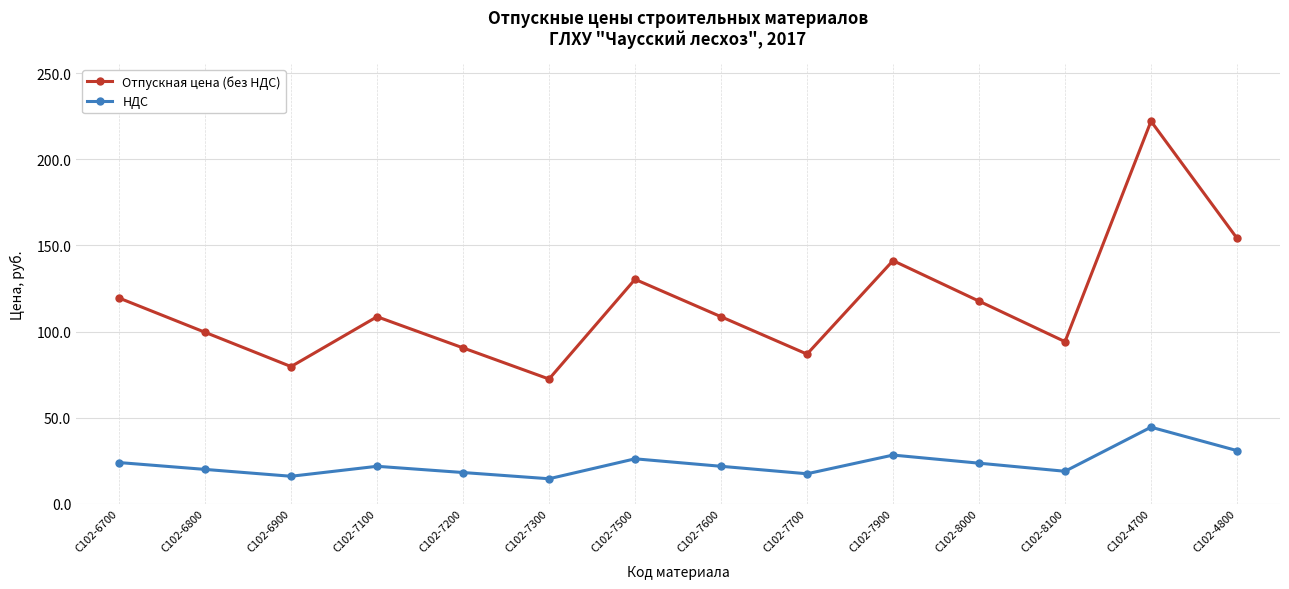

True or false: Отпускная цена (без НДС) and НДС intersect in this chart.

False